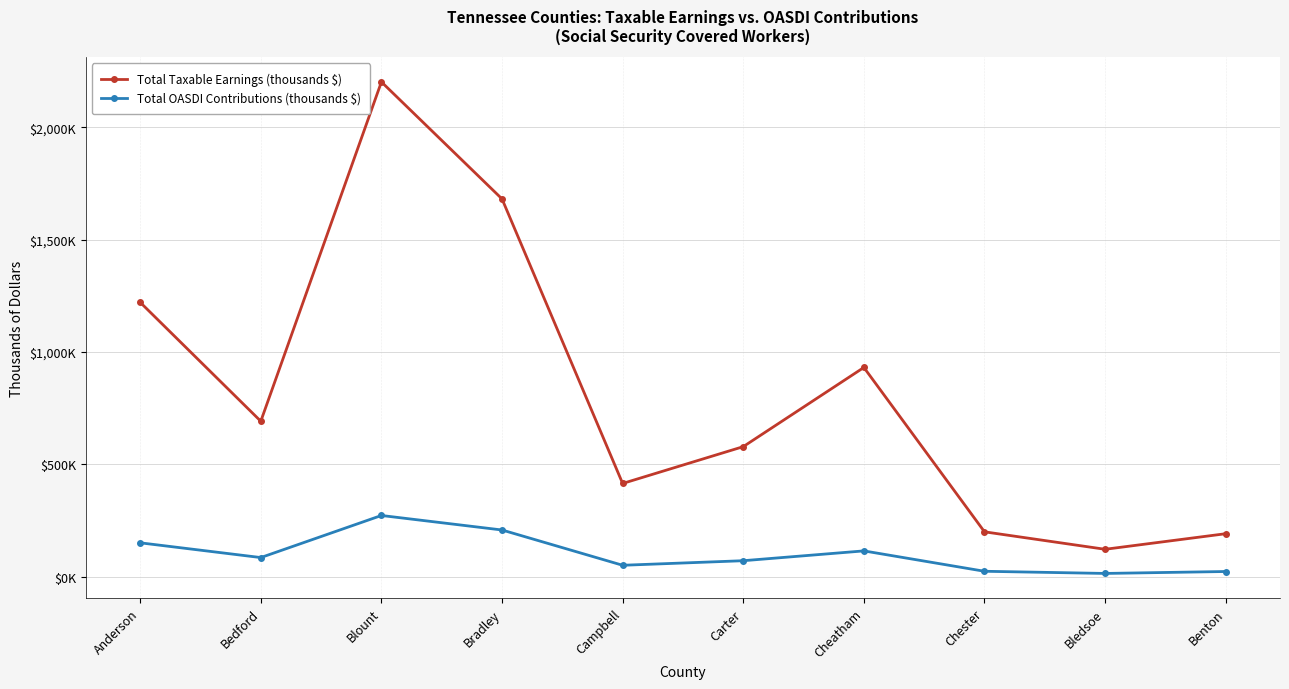

The Total Taxable Earnings (thousands $) series shows 2650131 at Bradley. True or false?

False